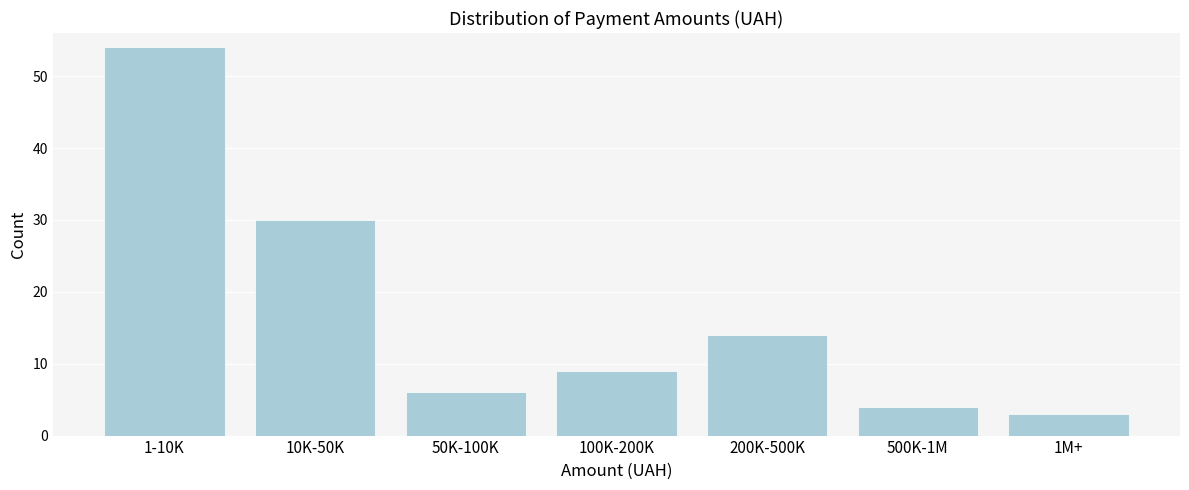

Reading left to right, what are all the values shown in this chart?

54	30	6	9	14	4	3